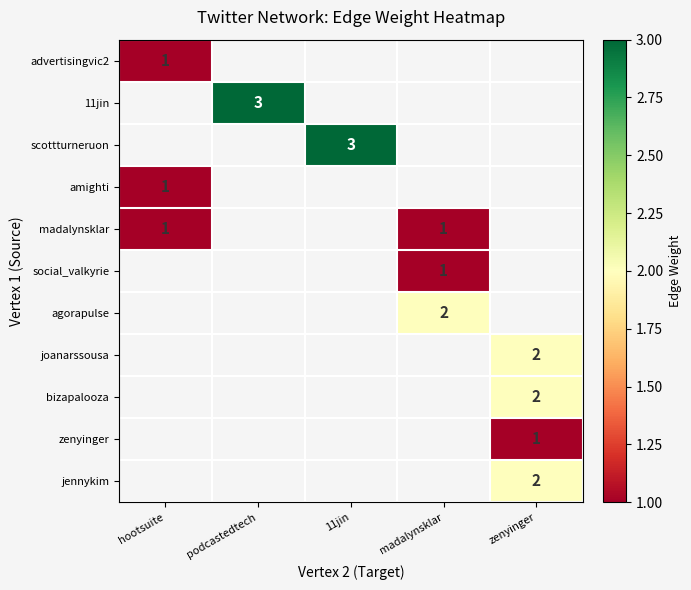

What is the difference between the maximum and minimum values in the amighti series?

1